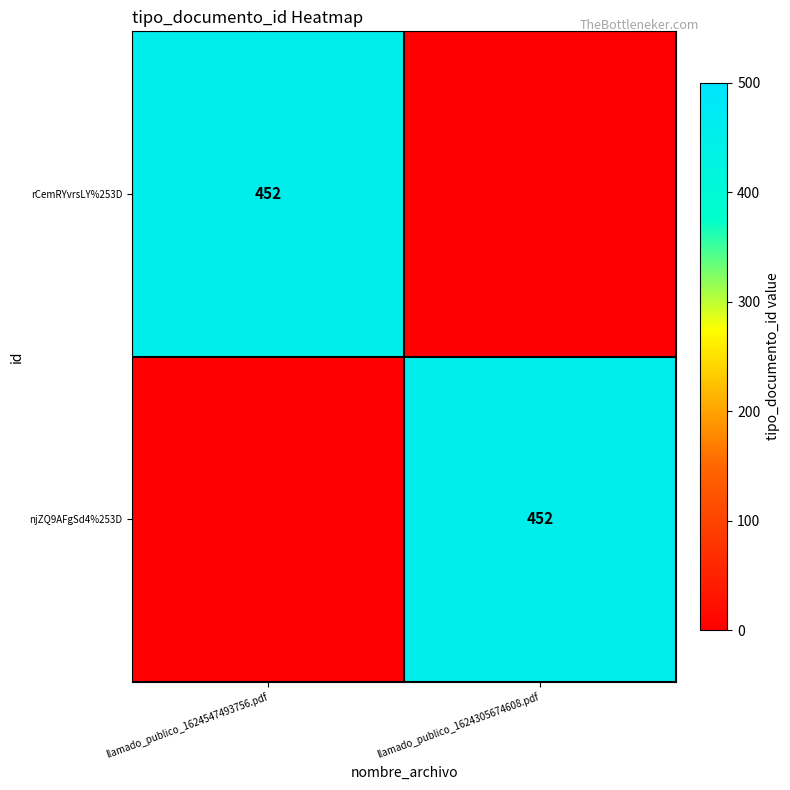

The value of rCemRYvrsLY%253D at llamado_publico_1624547493756.pdf is 647. True or false?

False